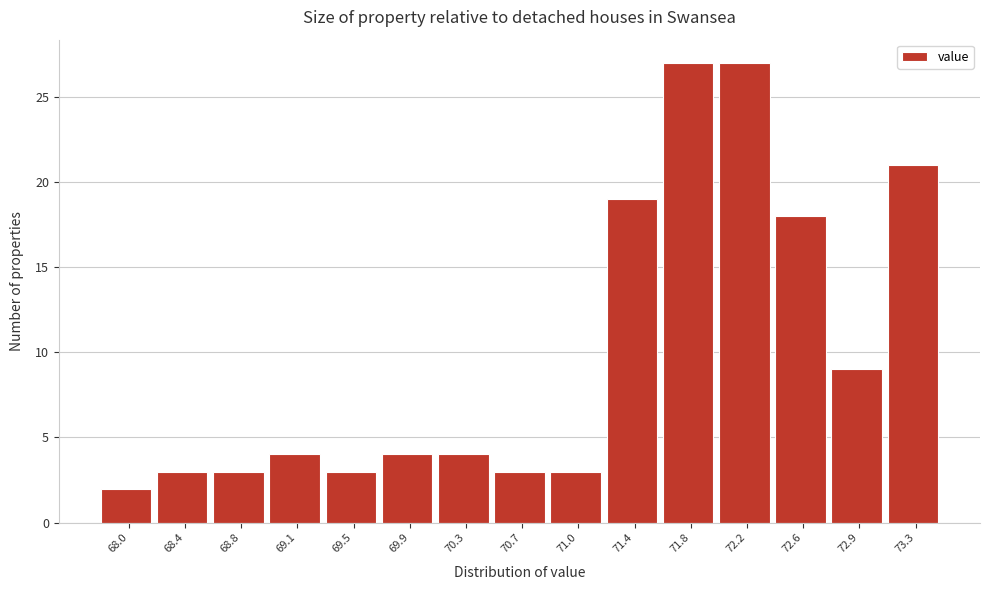

Reading left to right, extract all data points from this chart.

68.0=2	68.4=3	68.8=3	69.1=4	69.5=3	69.9=4	70.3=4	70.7=3	71.0=3	71.4=19	71.8=27	72.2=27	72.6=18	72.9=9	73.3=21